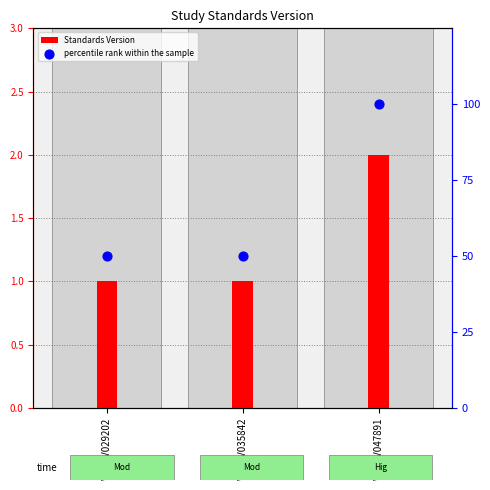

What are all the series names shown in the legend?

Standards Version, percentile rank within the sample